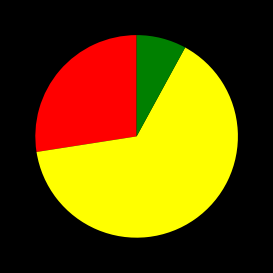

Does any single category account for the majority?

Yes